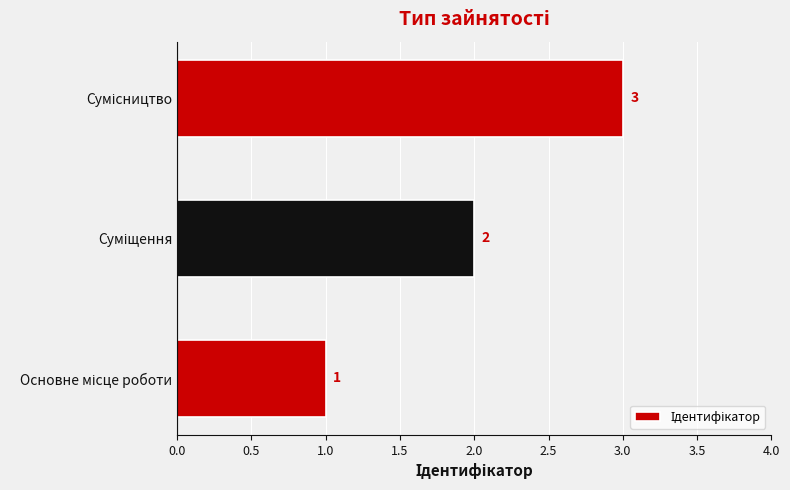

How many values are between 1 and 3?

3